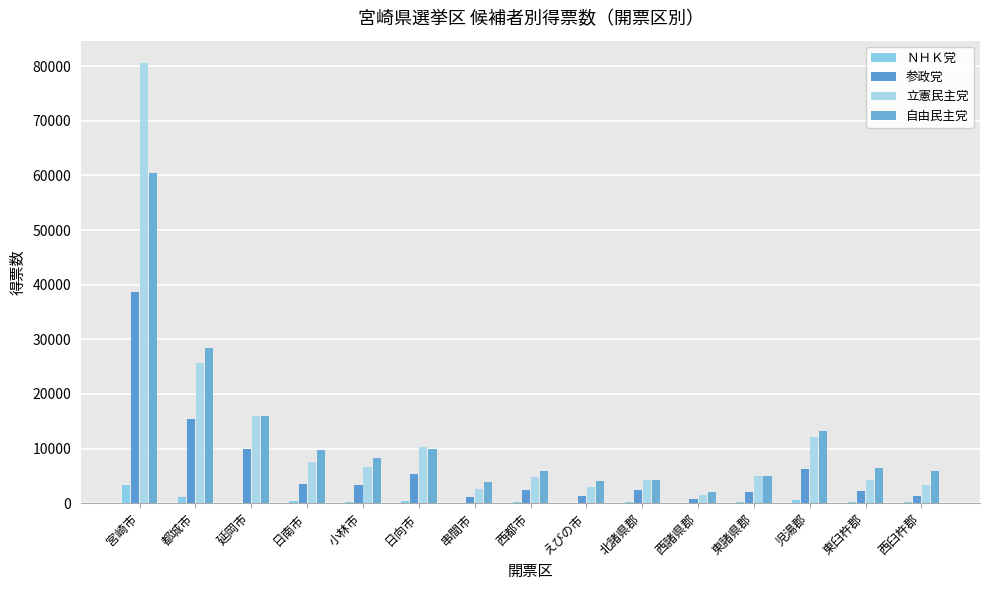

How many categories are shown in the chart?

15